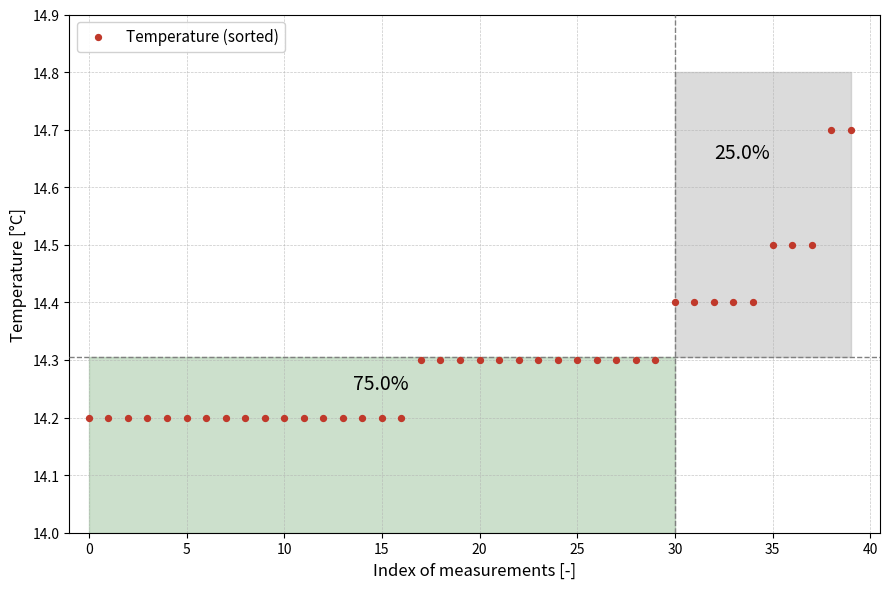

What is the range of Y values (max minus min)?

0.5